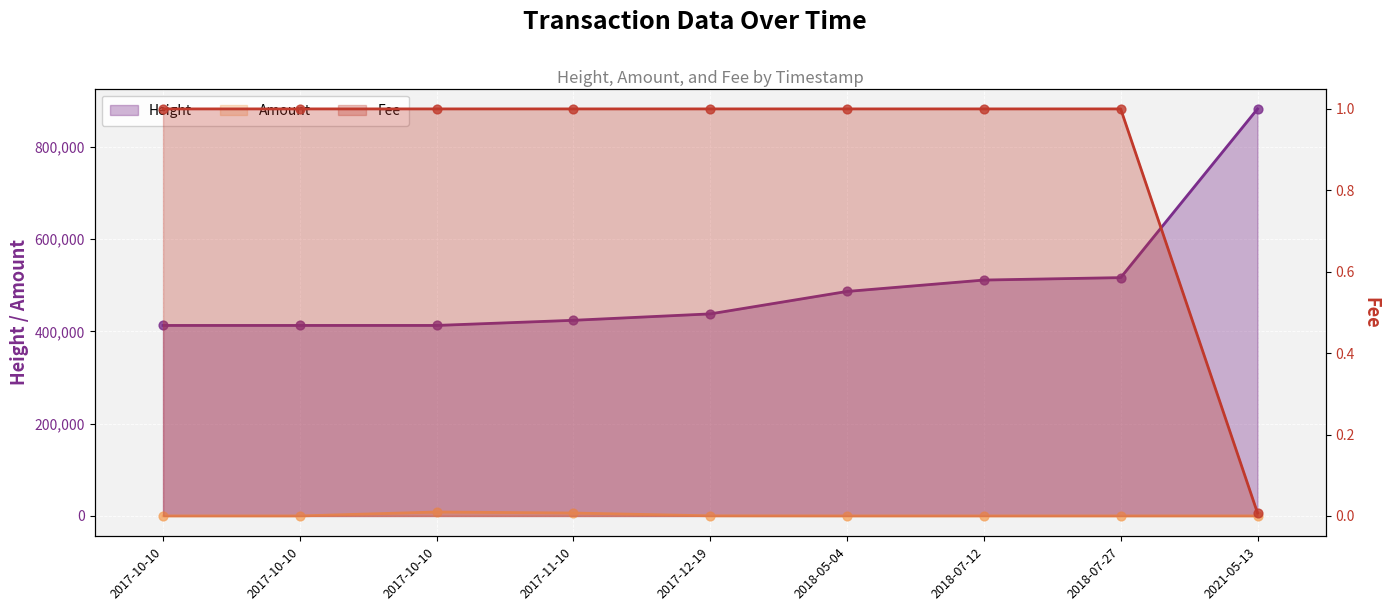

Which series contains the highest Y value?

Height